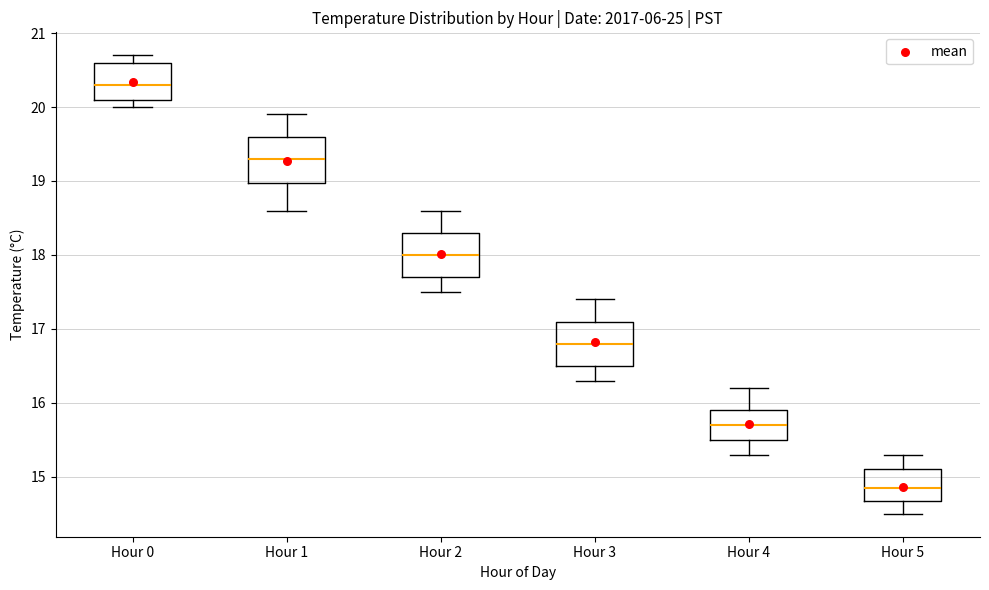

Reading left to right, read every box against the y-axis: the position of its median line, the range the box covers, and the ends of its whiskers. The values are not printed on the chart, so give them approximately, as read against the axis.

Hour 0: median 20.3, box 20.1 to 20.6, whiskers 20.0 to 20.7
Hour 1: median 19.3, box 19.0 to 19.6, whiskers 18.6 to 19.9
Hour 2: median 18.0, box 17.7 to 18.3, whiskers 17.5 to 18.6
Hour 3: median 16.8, box 16.5 to 17.1, whiskers 16.3 to 17.4
Hour 4: median 15.7, box 15.5 to 15.9, whiskers 15.3 to 16.2
Hour 5: median 14.9, box 14.7 to 15.1, whiskers 14.5 to 15.3